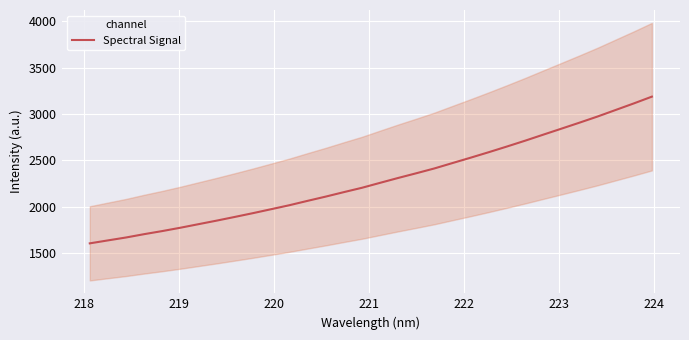

How many lines are shown in the chart?

1